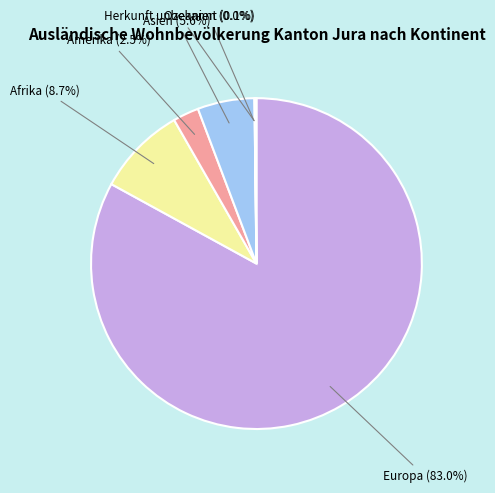

Does any single category account for the majority?

Yes